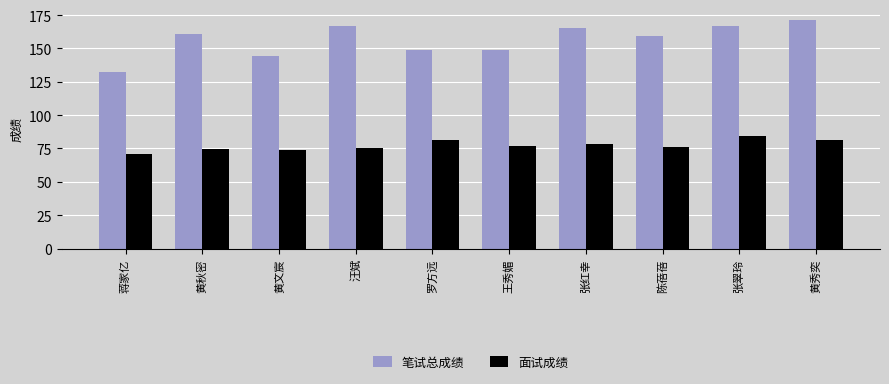

What is the value of the 面试成绩 bar at the 10th from the left?

81.3